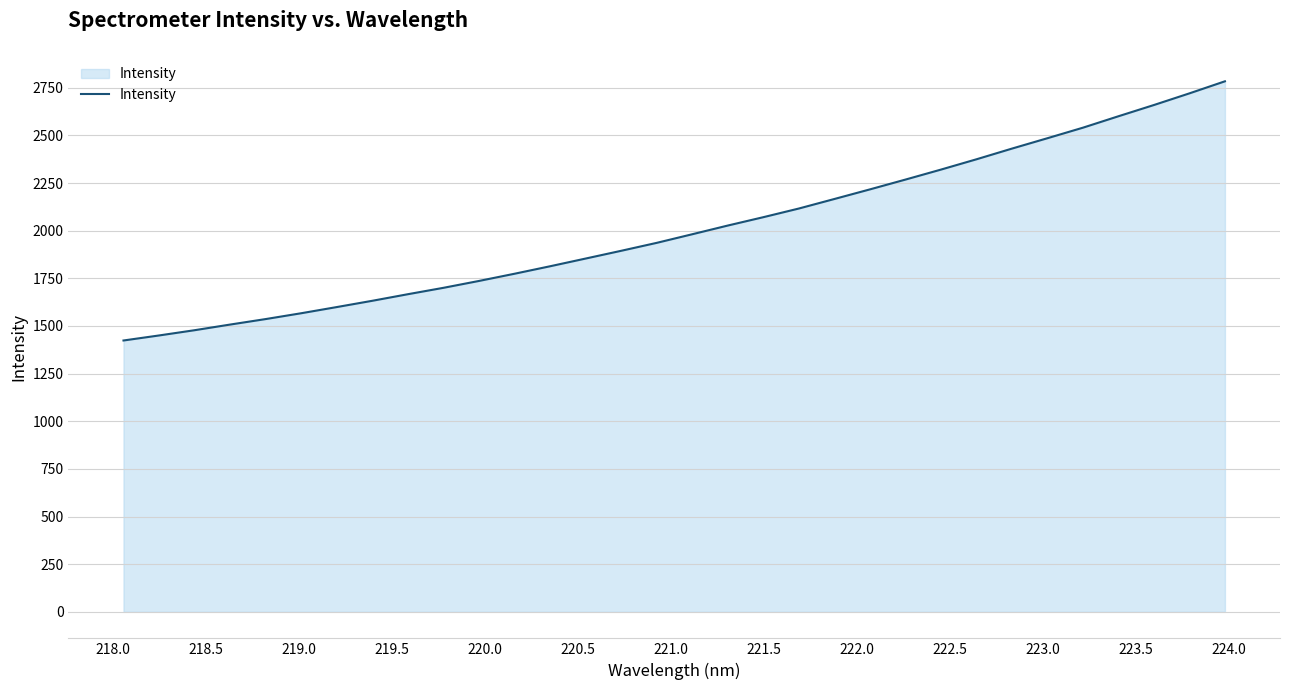

What is the difference between the maximum and minimum values?

1360.0